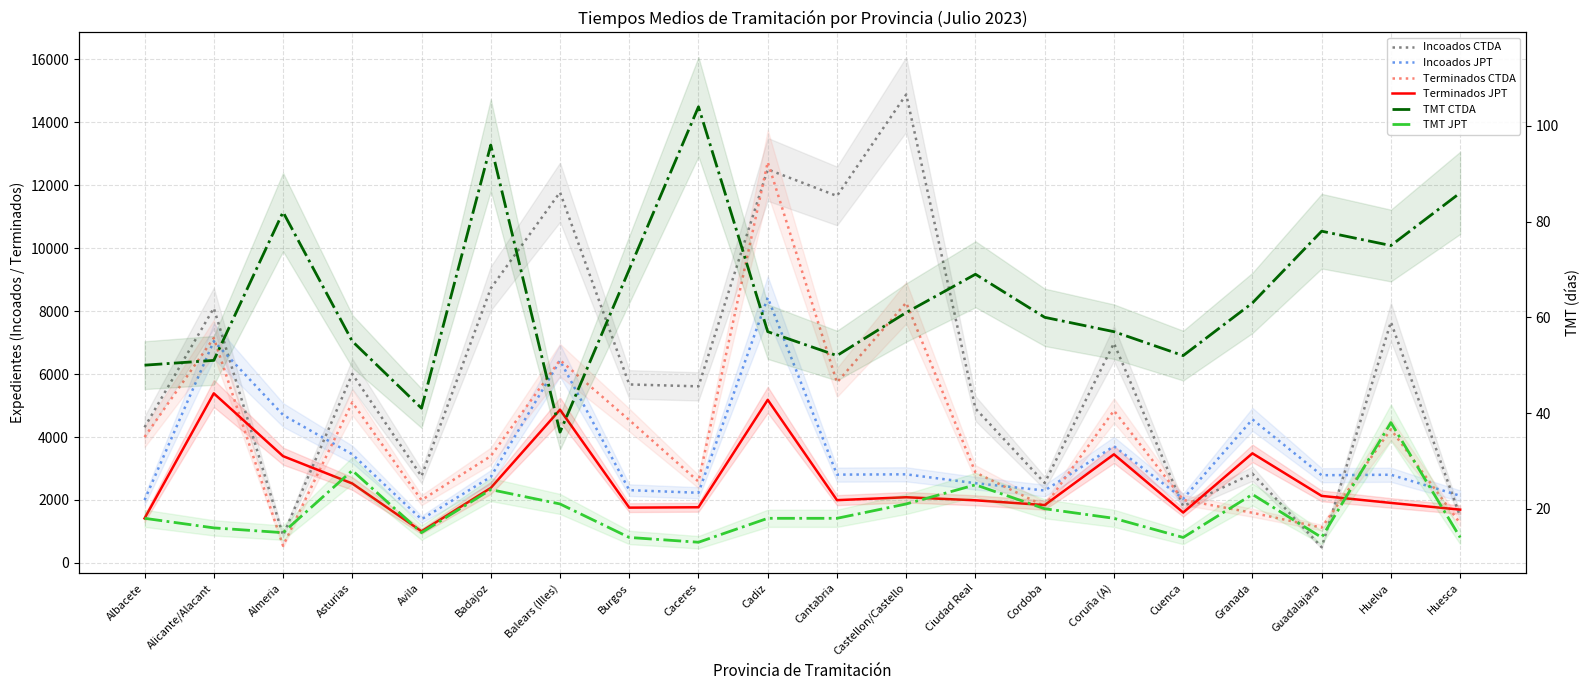

What are all the series names shown in the legend?

Incoados CTDA, Incoados JPT, Terminados CTDA, Terminados JPT, TMT CTDA, TMT JPT